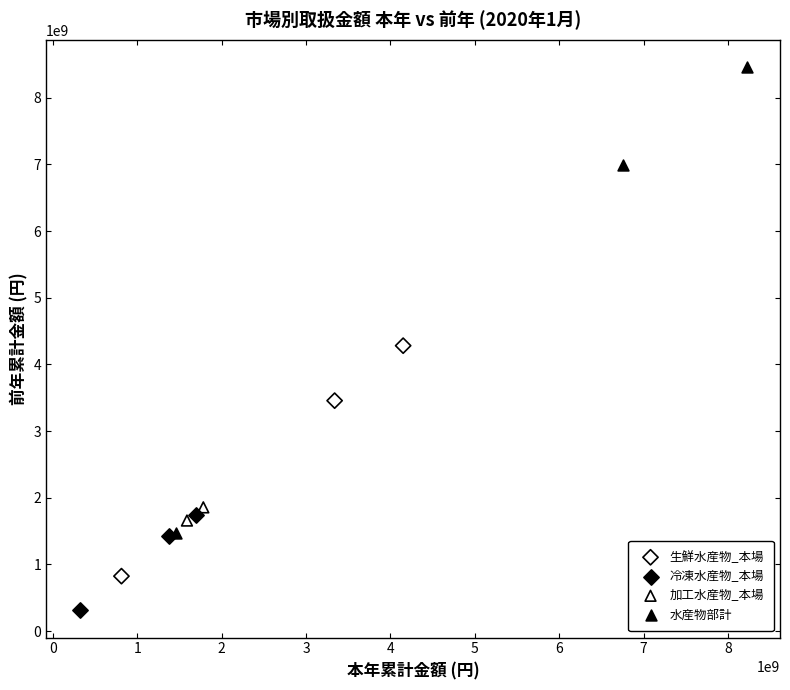

What are all the series names shown in the legend?

生鮮水産物_本場, 冷凍水産物_本場, 加工水産物_本場, 水産物部計